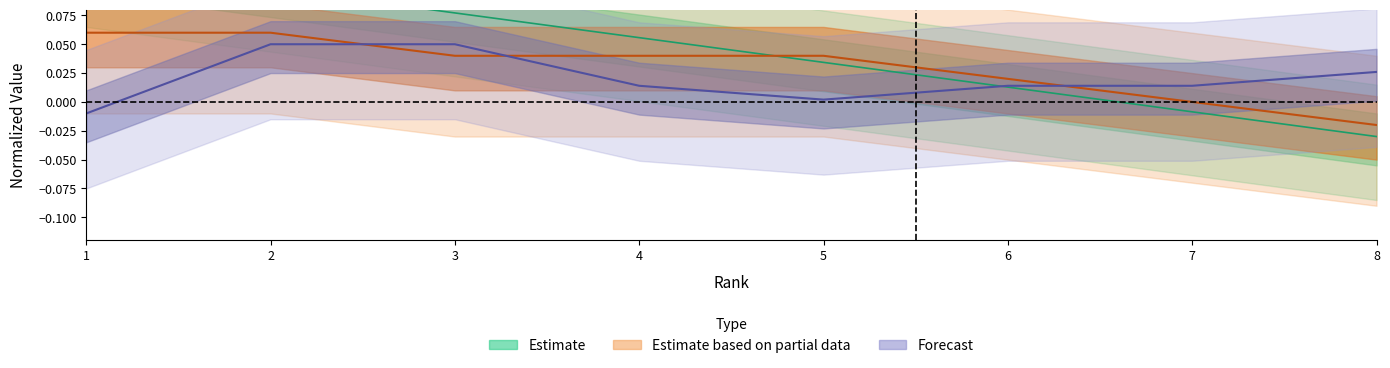

Is it true that Prize equals 0.0 at 6?

True